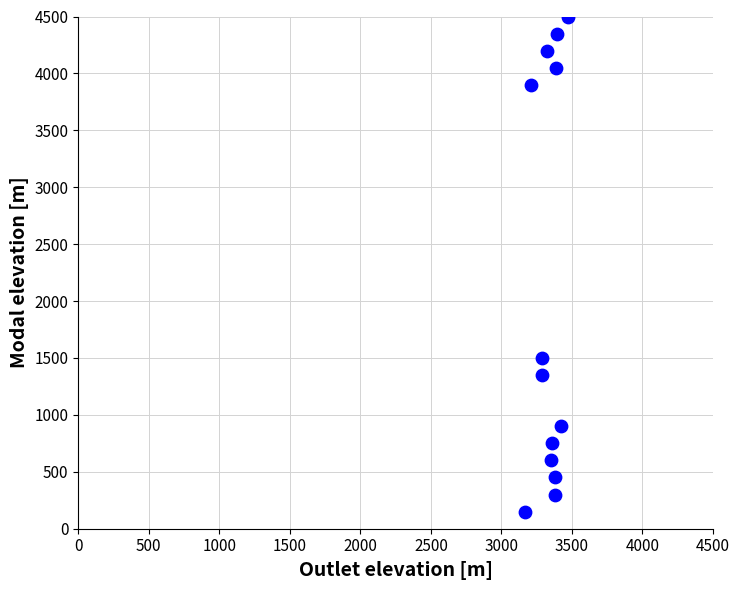

What Y value in the scatter plot is closest to 2325?

1500